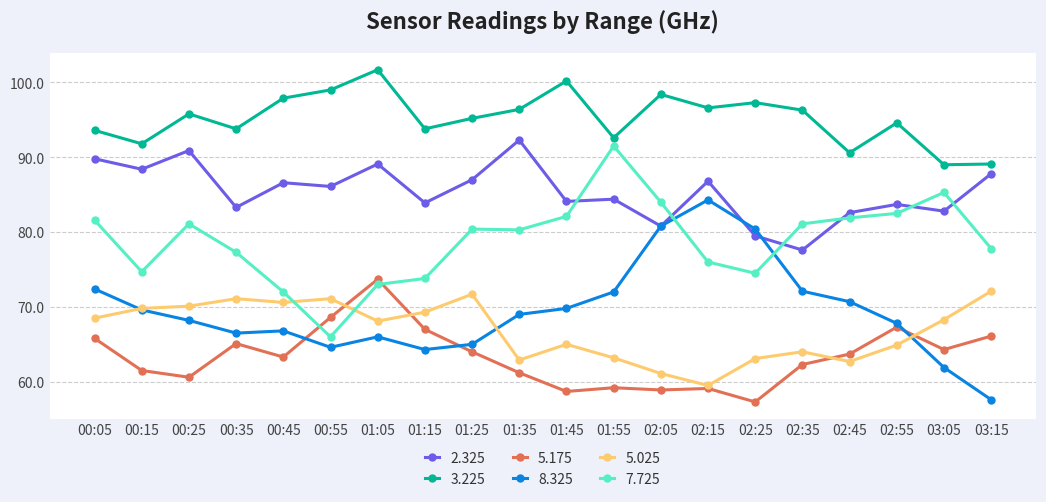

What is the sum of all 8.325 values?

1389.8